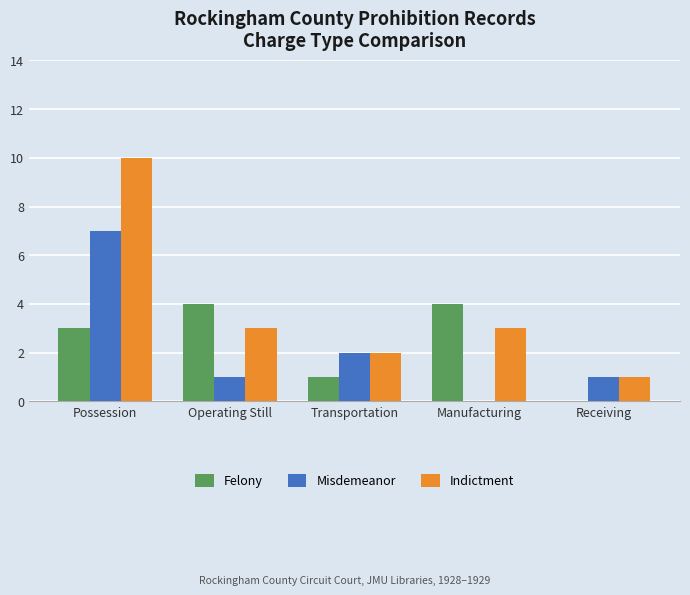

How many categories are shown in the chart?

5